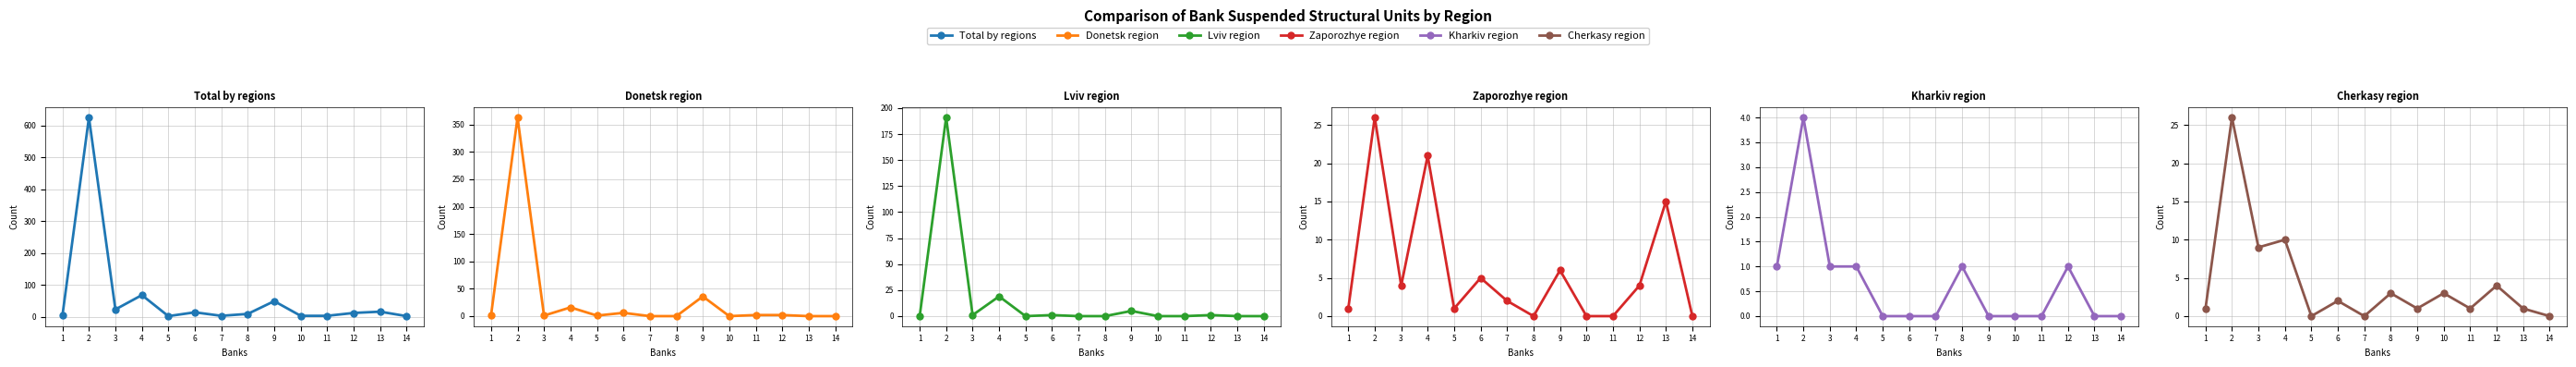

What is the sum of all Zaporozhye region values?

85